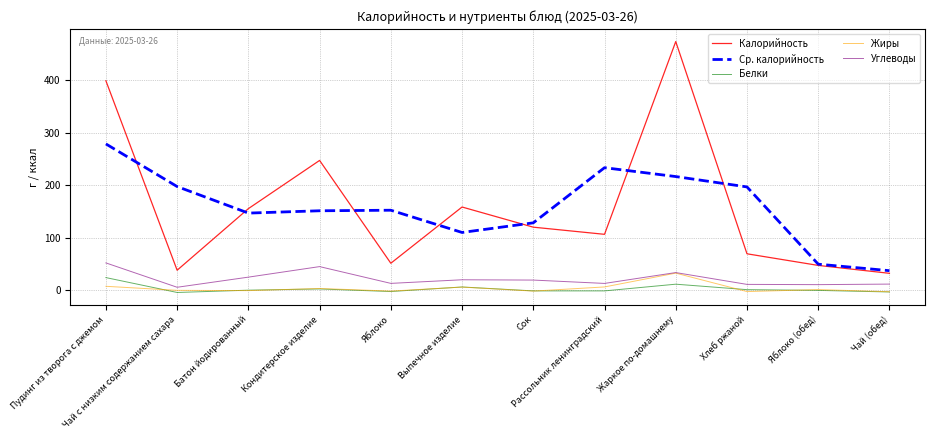

True or false: Ср. калорийность and Углеводы cross at least once.

False